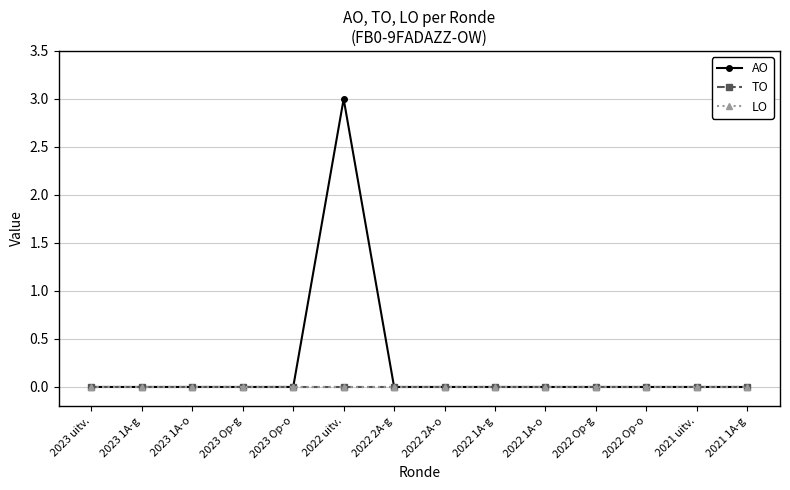

Where is TO nearest to the value 0?

2023 uitv.